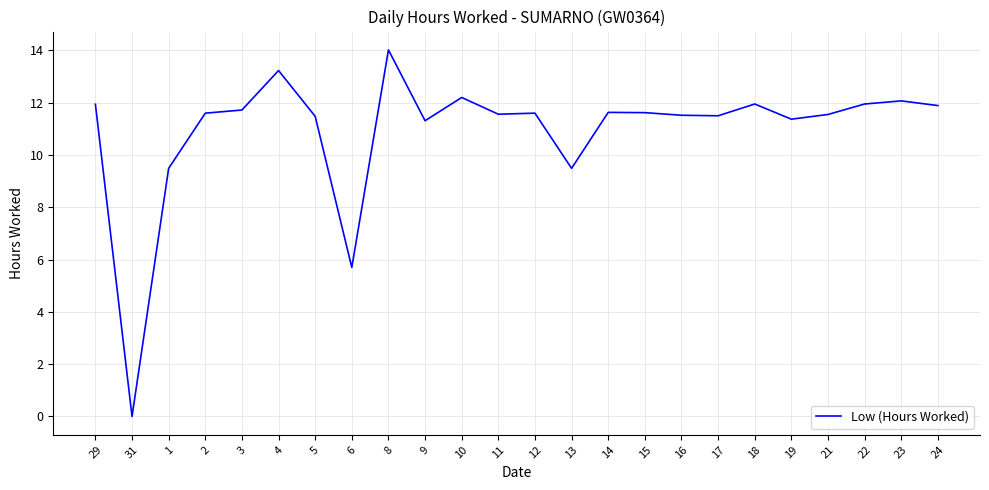

The chart shows a value of 18.7 at 5. True or false?

False